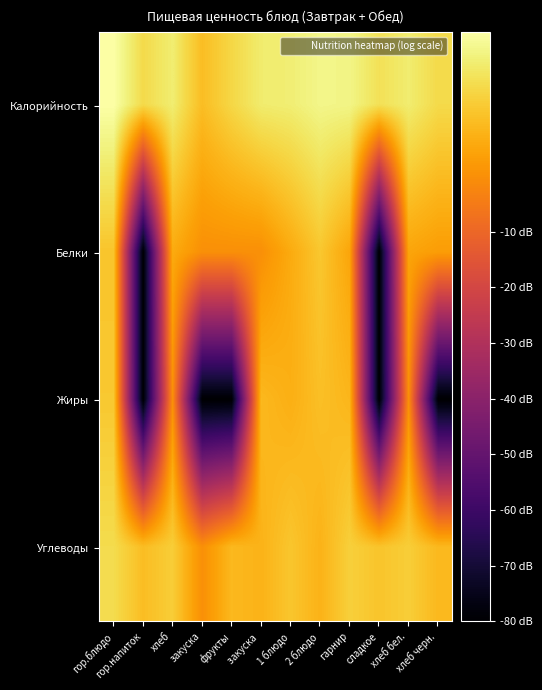

Reading left to right, list all the values displayed in this chart.

Калорийность: гор.блюдо=25.9	гор.напиток=16.1	хлеб=20.4	закуска=10.0	фрукты=15.4	закуска =20.1	1 блюдо=20.6	2 блюдо=22.8	гарнир=22.4	сладкое=17.6	хлеб бел.=20.3	хлеб черн.=16.0
Белки: гор.блюдо=11.5	гор.напиток=-80.0	хлеб=6.0	закуска=0.0	фрукты=0.0	закуска =0.0	1 блюдо=6.0	2 блюдо=12.0	гарнир=4.8	сладкое=-80.0	хлеб бел.=4.8	хлеб черн.=3.0
Жиры: гор.блюдо=12.3	гор.напиток=-80.0	хлеб=0.0	закуска=-80.0	фрукты=-80.0	закуска =9.0	1 блюдо=7.0	2 блюдо=10.4	гарнир=8.5	сладкое=-80.0	хлеб бел.=0.0	хлеб черн.=-80.0
Углеводы: гор.блюдо=16.4	гор.напиток=10.0	хлеб=13.4	закуска=0.0	фрукты=9.0	закуска =7.8	1 блюдо=11.8	2 блюдо=7.8	гарнир=13.8	сладкое=11.5	хлеб бел.=13.4	хлеб черн.=9.0